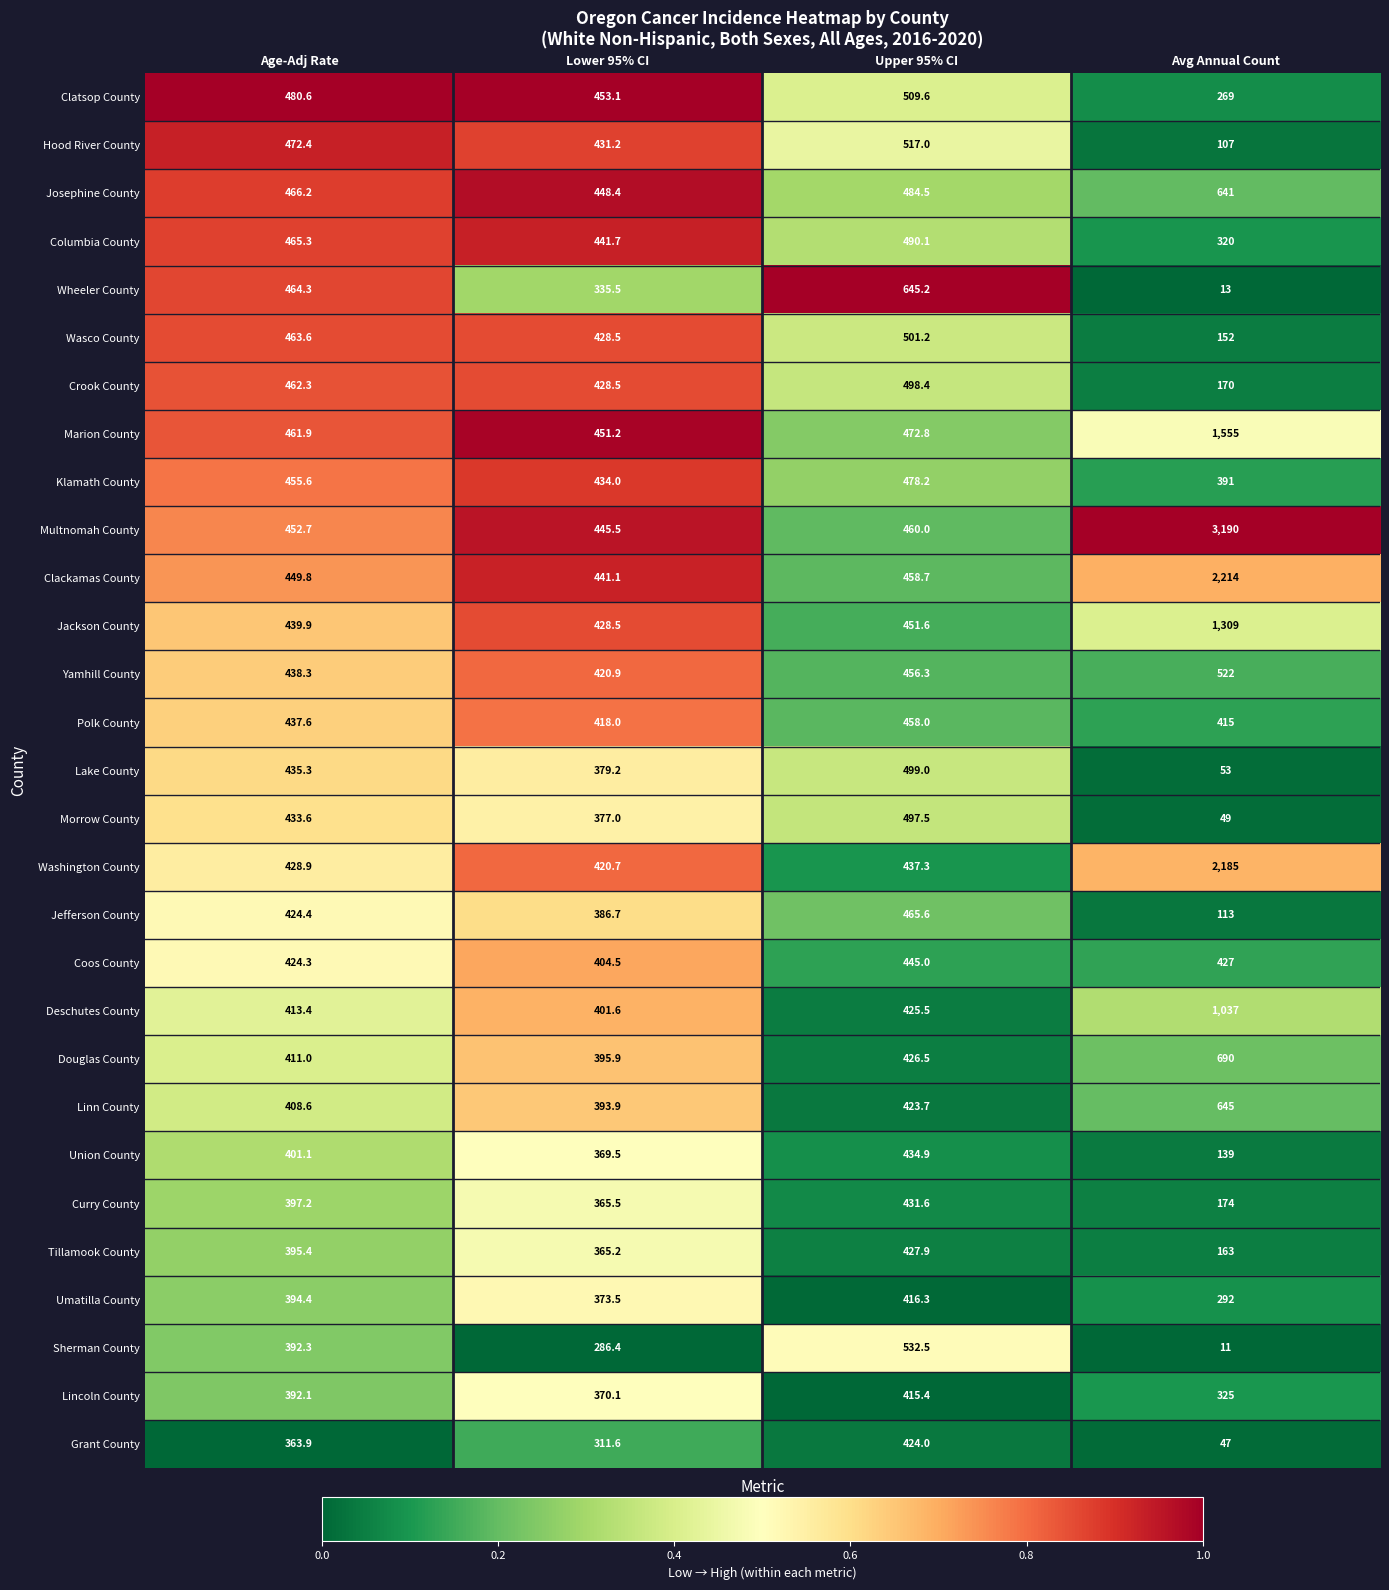

What is the greatest value displayed?

3190.0